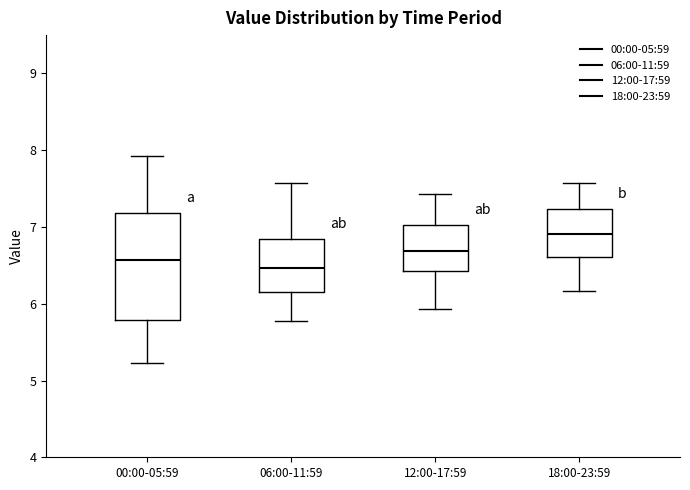

Reading left to right, transcribe this box plot: for each box, give where its median line is, the range the box spans, and where its two whiskers end, as read against the y-axis. The values are not printed on the chart, so give them approximately, as read against the axis.

00:00-05:59: median 6.6, box 5.8 to 7.2, whiskers 5.2 to 7.9
06:00-11:59: median 6.5, box 6.2 to 6.8, whiskers 5.8 to 7.6
12:00-17:59: median 6.7, box 6.4 to 7.0, whiskers 5.9 to 7.4
18:00-23:59: median 6.9, box 6.6 to 7.2, whiskers 6.2 to 7.6